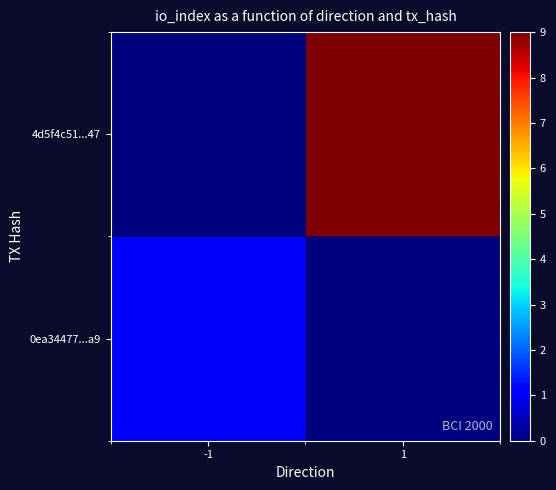

What is the total value across all series at -1?

1